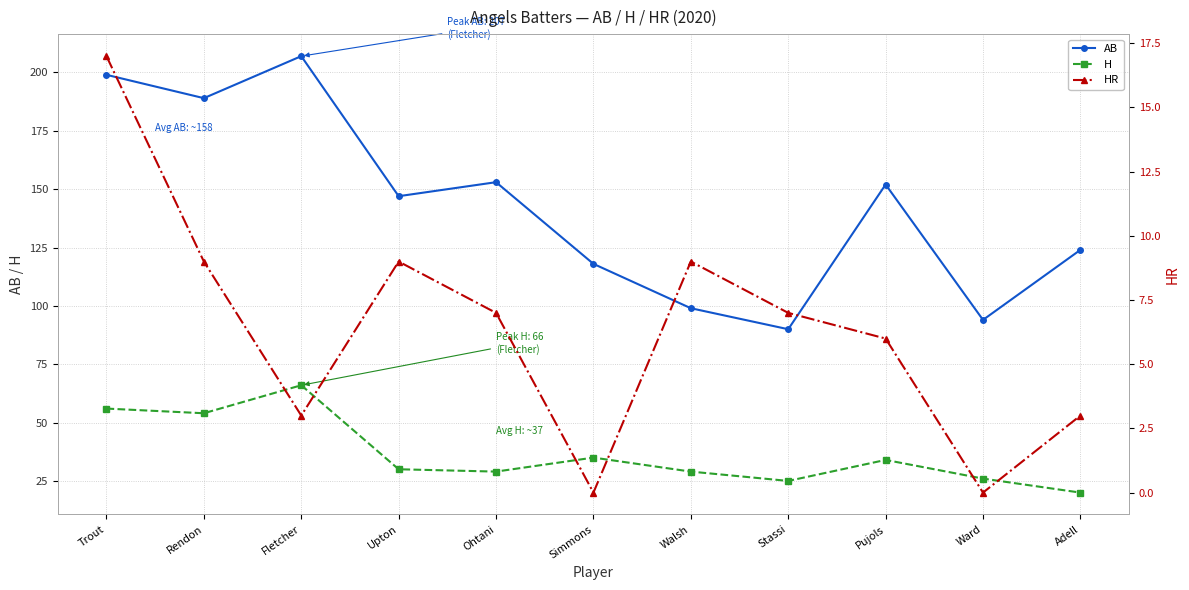

Rank the series by their average value, from highest to lowest.

AB, H, HR